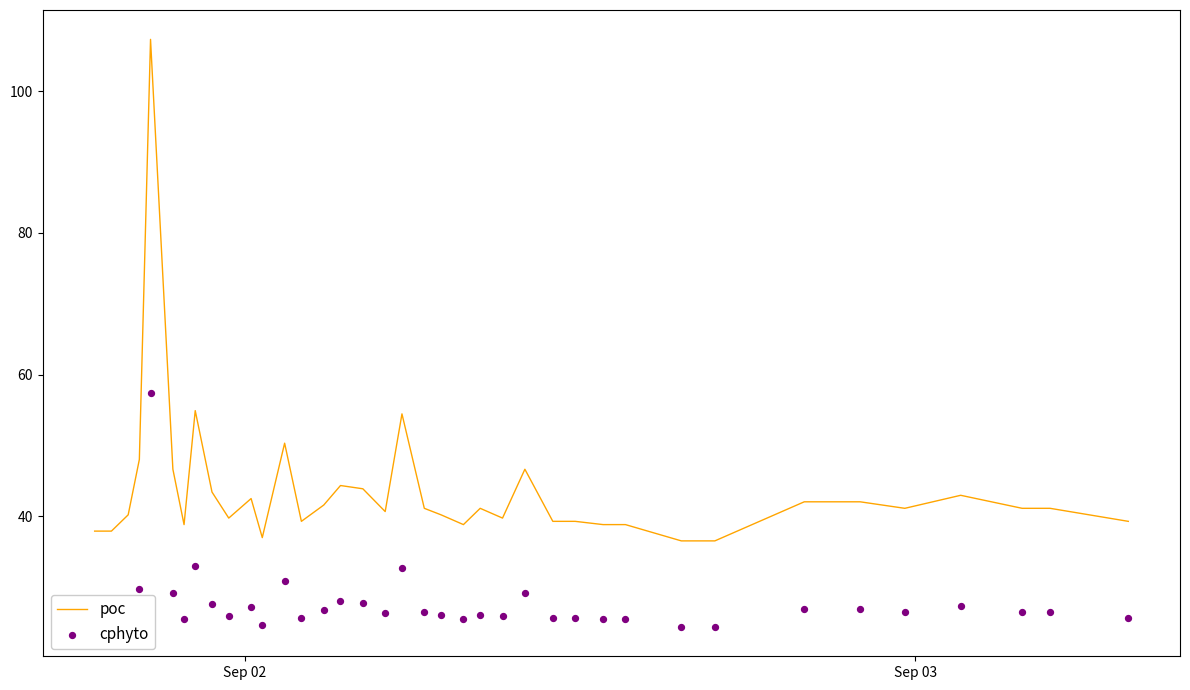

Is the value of cphyto at 34 greater than the value of poc at Sep 03?

No